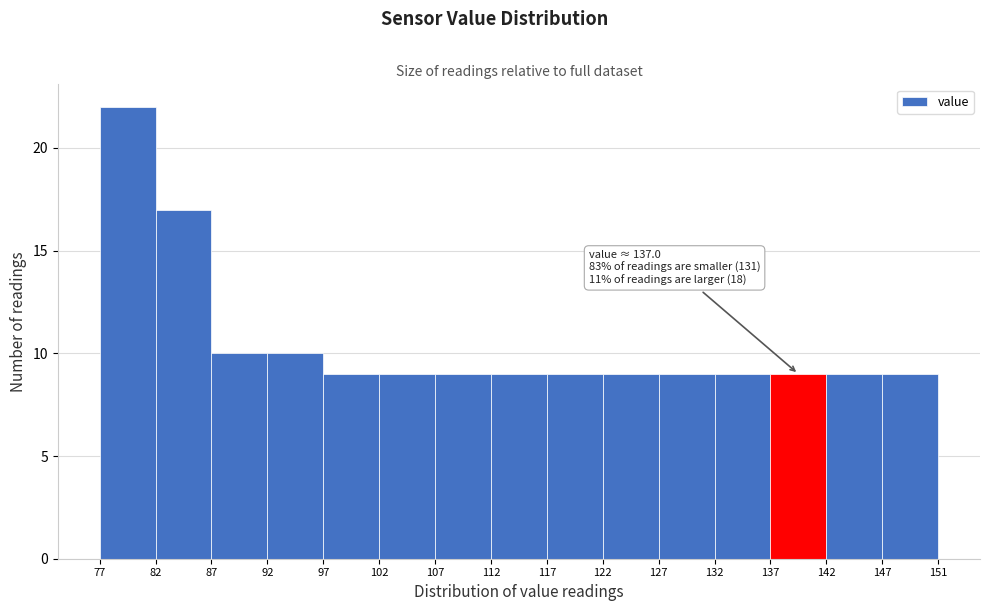

Which range on the x-axis has the tallest bar?

77 to 82